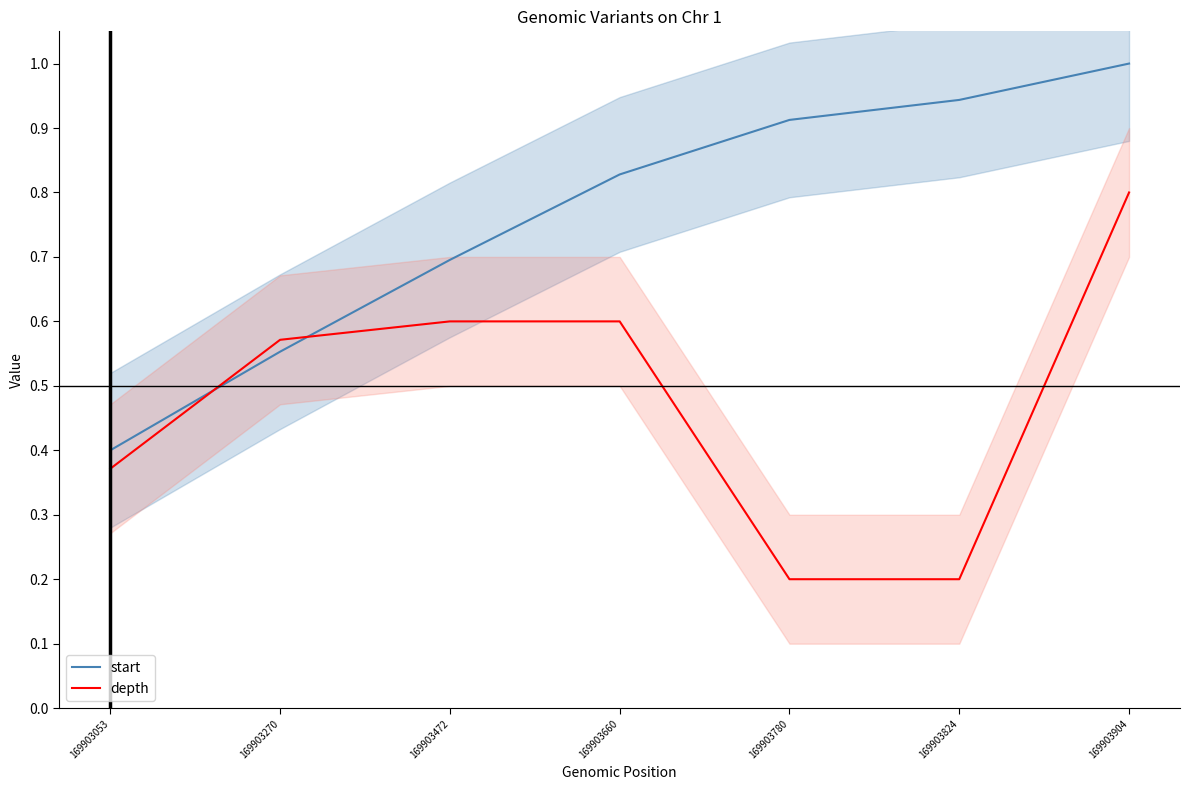

List the labels in order of depth value, smallest first.

169903780, 169903824, 169903053, 169903270, 169903472, 169903660, 169903904